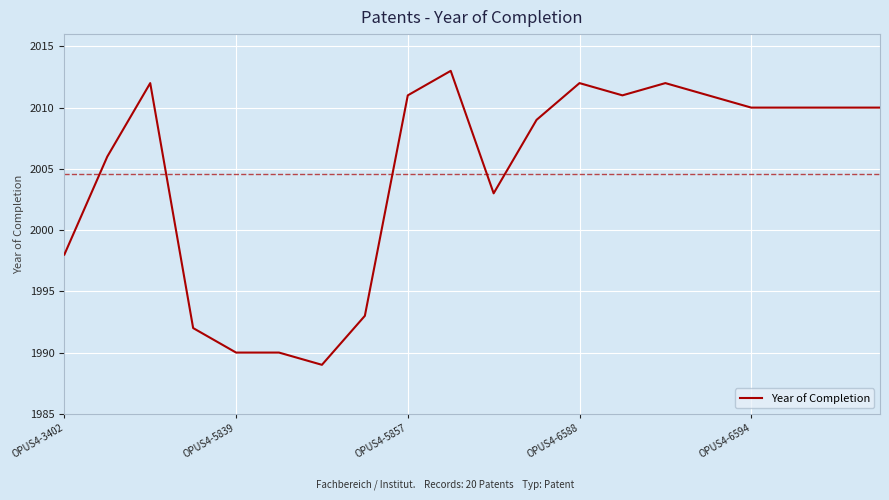

What is the maximum value shown in the chart?

2013